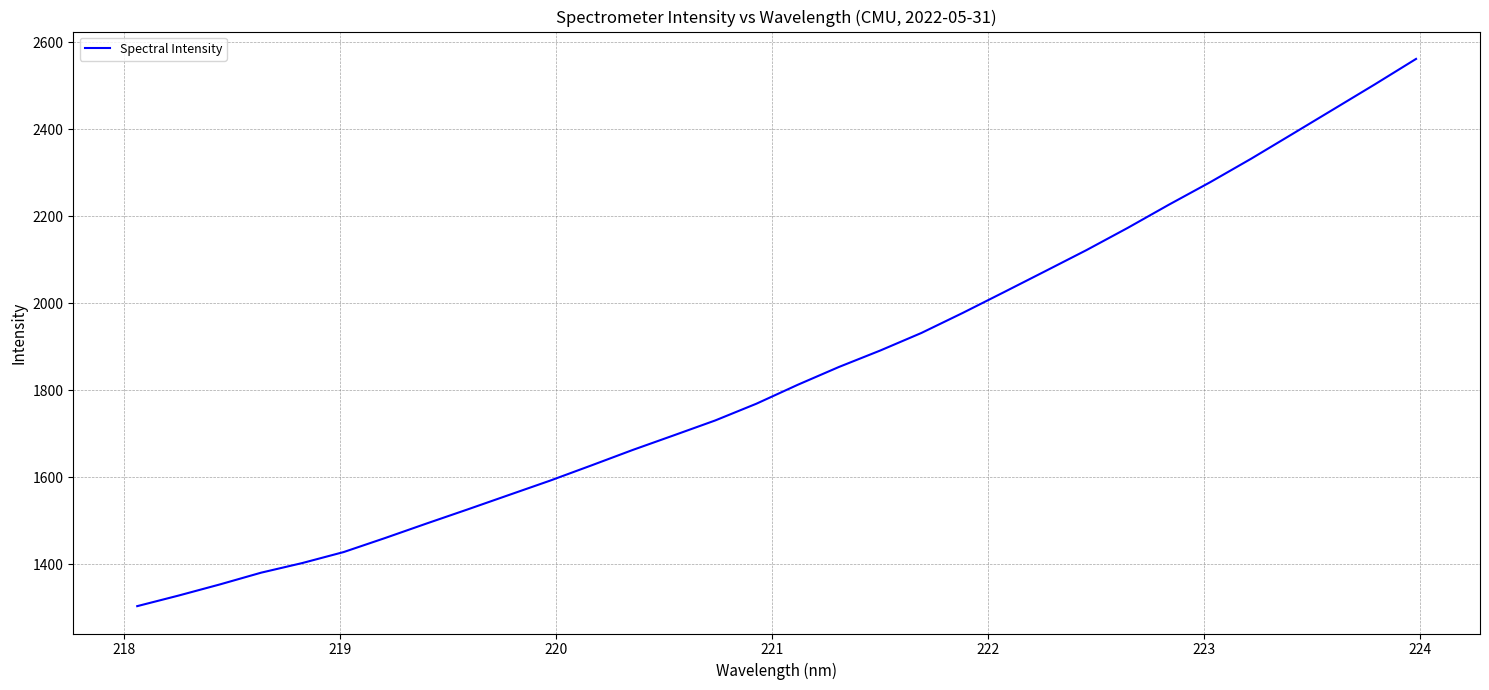

What is the minimum value shown in the chart?

1303.8